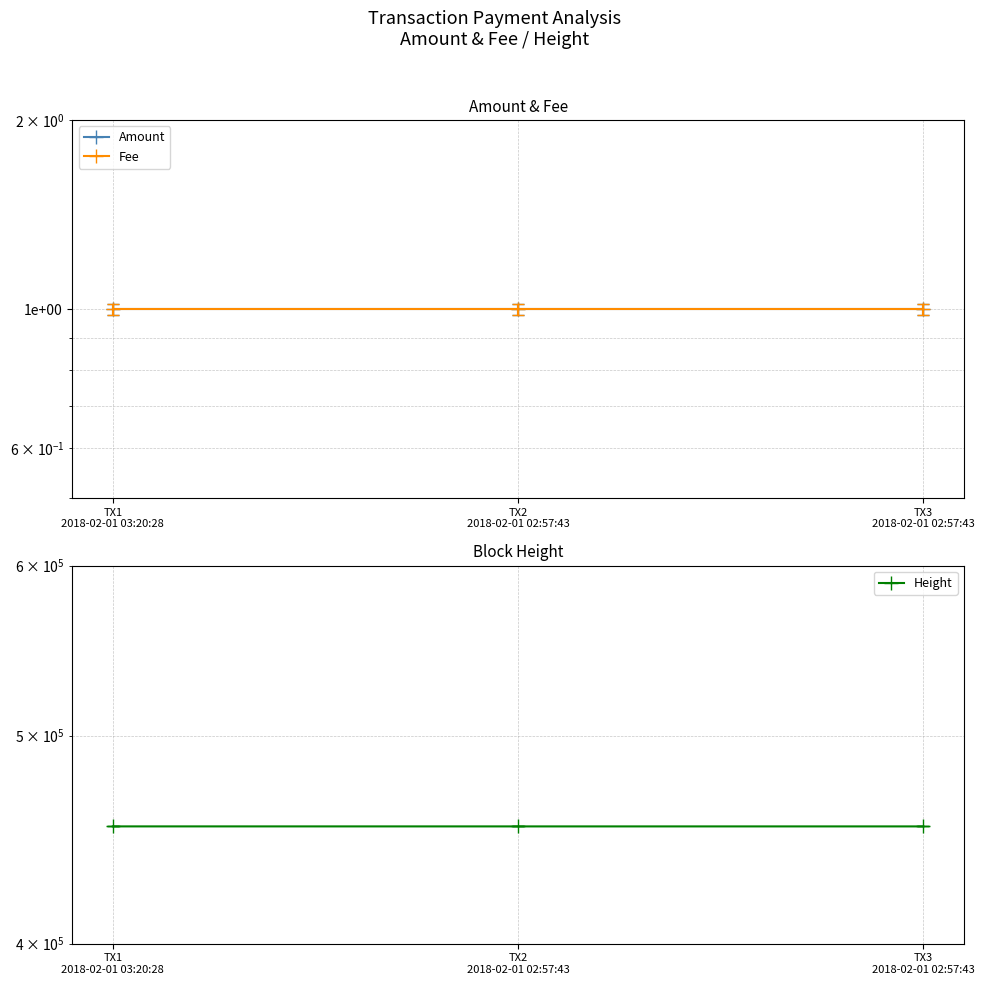

What is the total value across all series at TX2
2018-02-01 02:57:43?

453629